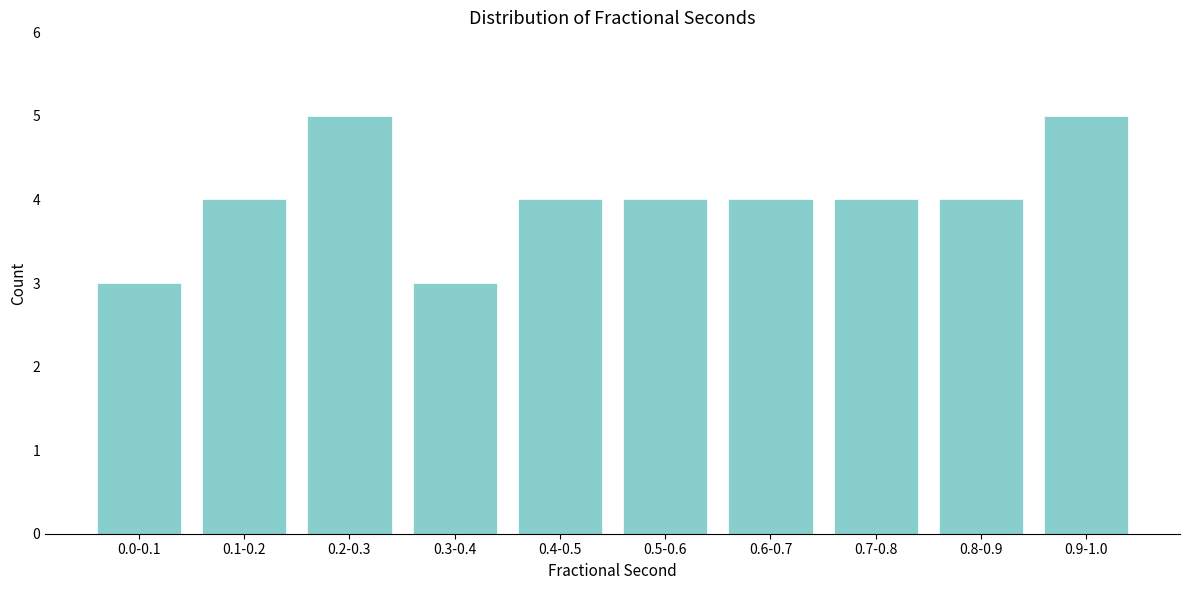

Reading left to right, list all the values displayed in this chart.

3	4	5	3	4	4	4	4	4	5